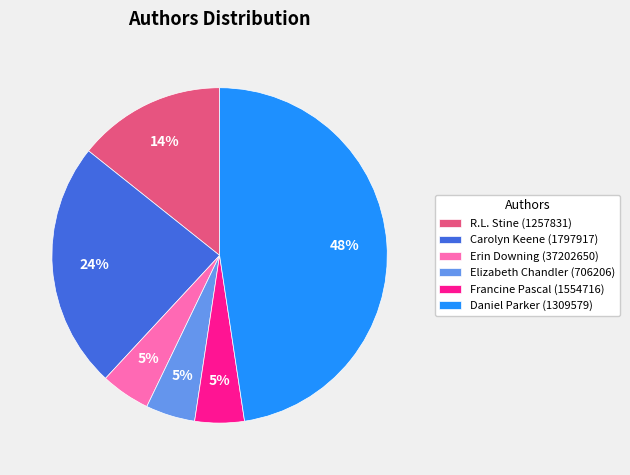

Which category has the biggest portion of the pie?

Daniel Parker (1309579)